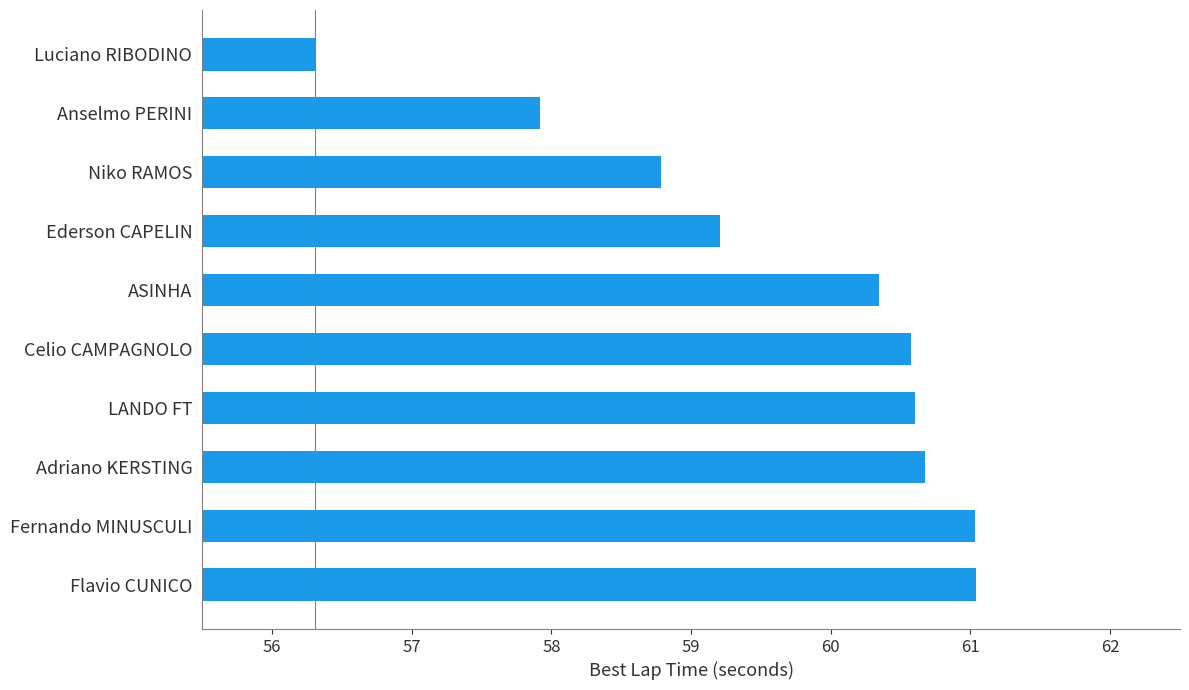

Is it true that the value at Ederson CAPELIN is 59.2?

True